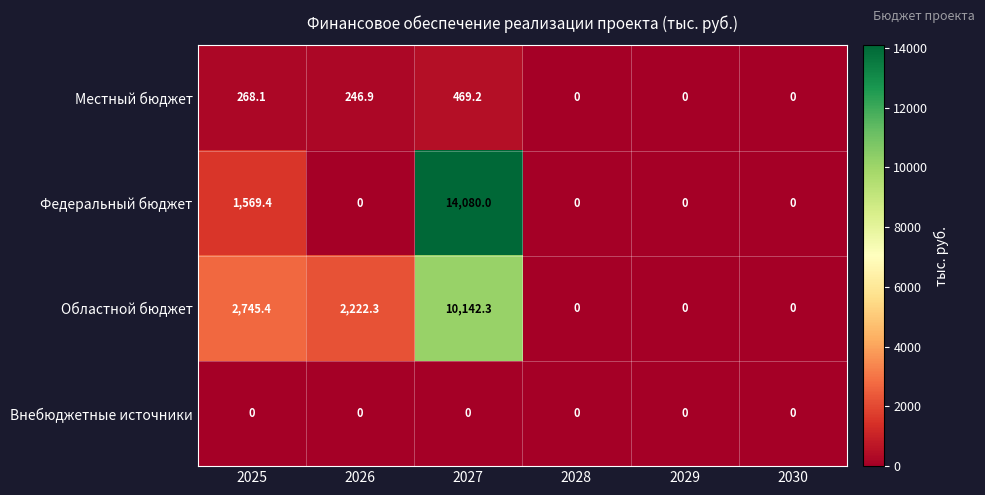

Reading left to right, list all the values displayed in this chart.

Местный бюджет: 2025=268.1	2026=246.9	2027=469.2	2028=0.0	2029=0.0	2030=0.0
Федеральный бюджет: 2025=1569.4	2026=0.0	2027=14080.0	2028=0.0	2029=0.0	2030=0.0
Областной бюджет: 2025=2745.4	2026=2222.3	2027=10142.3	2028=0.0	2029=0.0	2030=0.0
Внебюджетные источники: 2025=0.0	2026=0.0	2027=0.0	2028=0.0	2029=0.0	2030=0.0